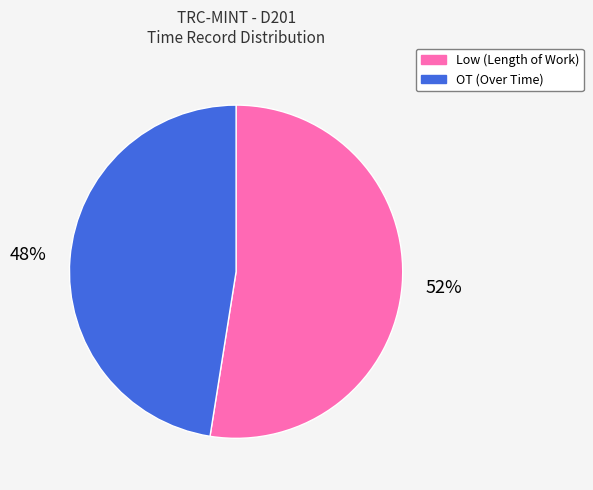

Is the sum of Low (Length of Work) and OT (Over Time) greater than half?

Yes